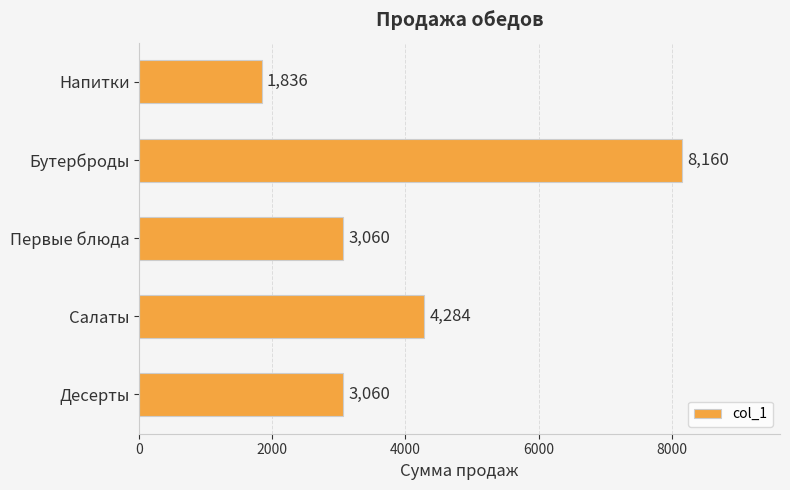

What is the difference between the maximum and minimum values?

6324